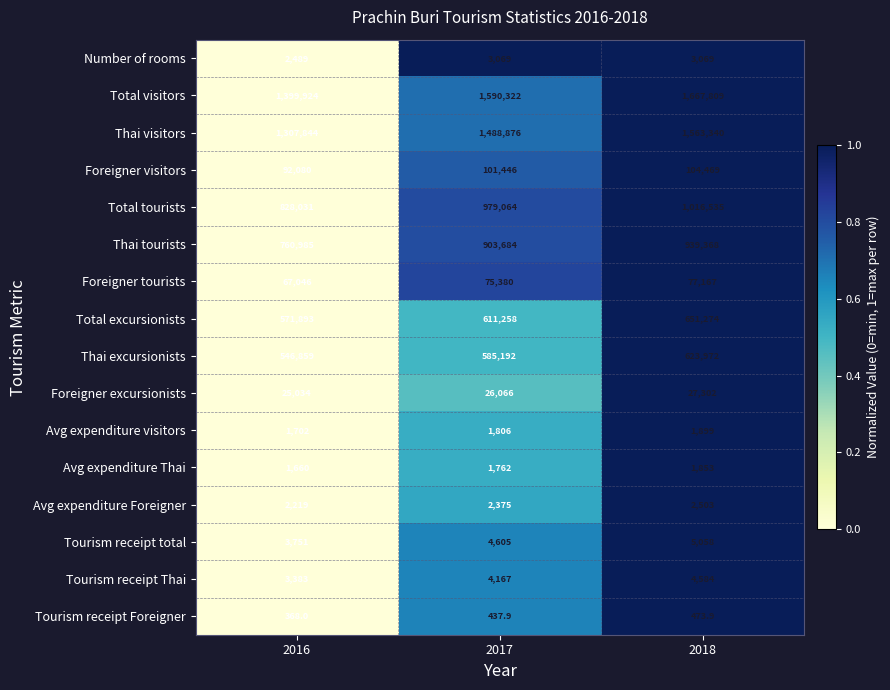

What is the difference between the maximum and second lowest values in the Foreigner tourists series?

1787.0